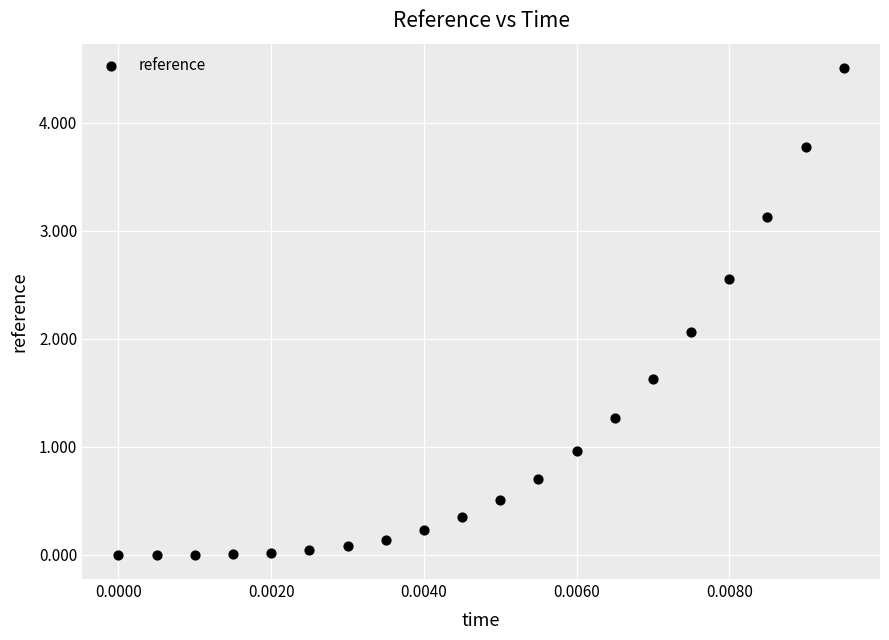

What Y value in the scatter plot is closest to 2?

2.1